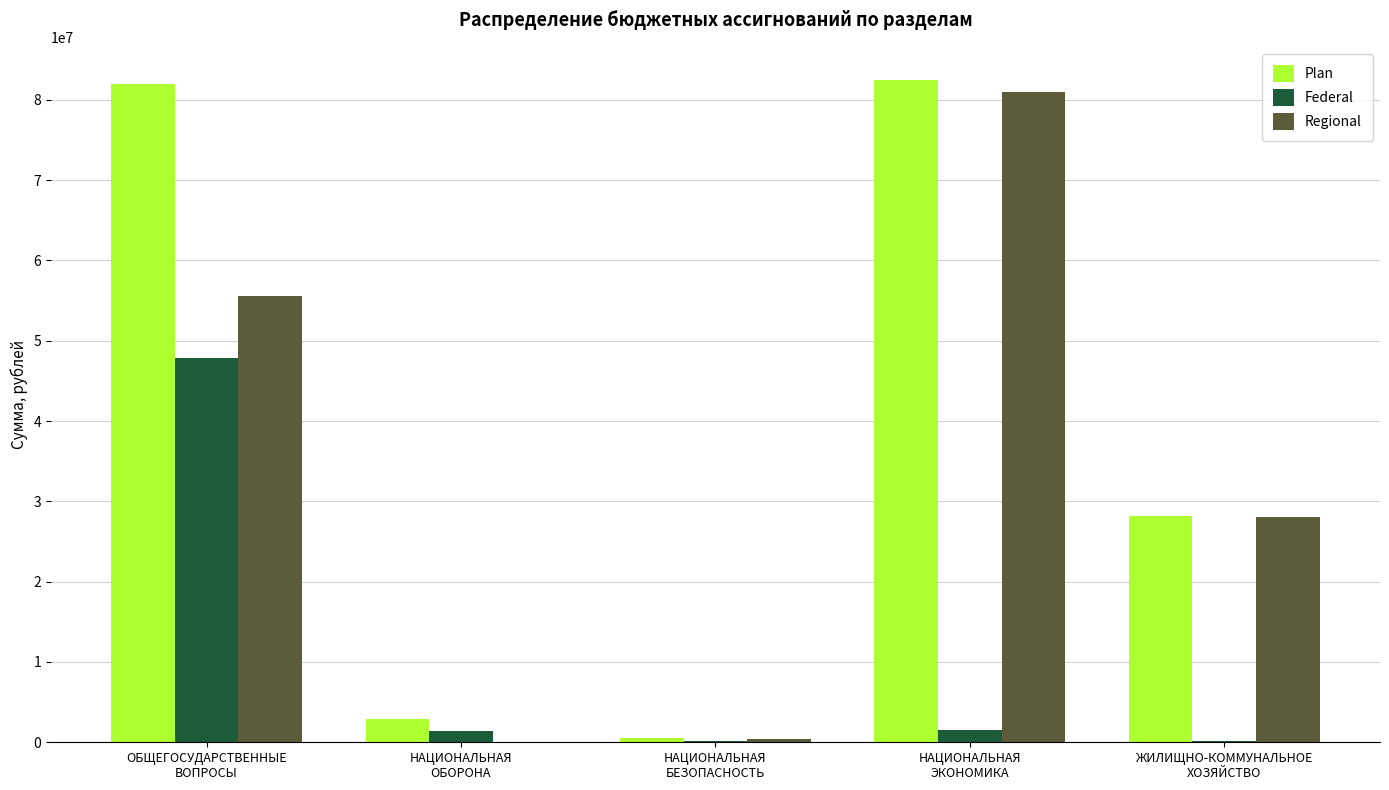

What is the highest value of the Federal series?

47799449.0